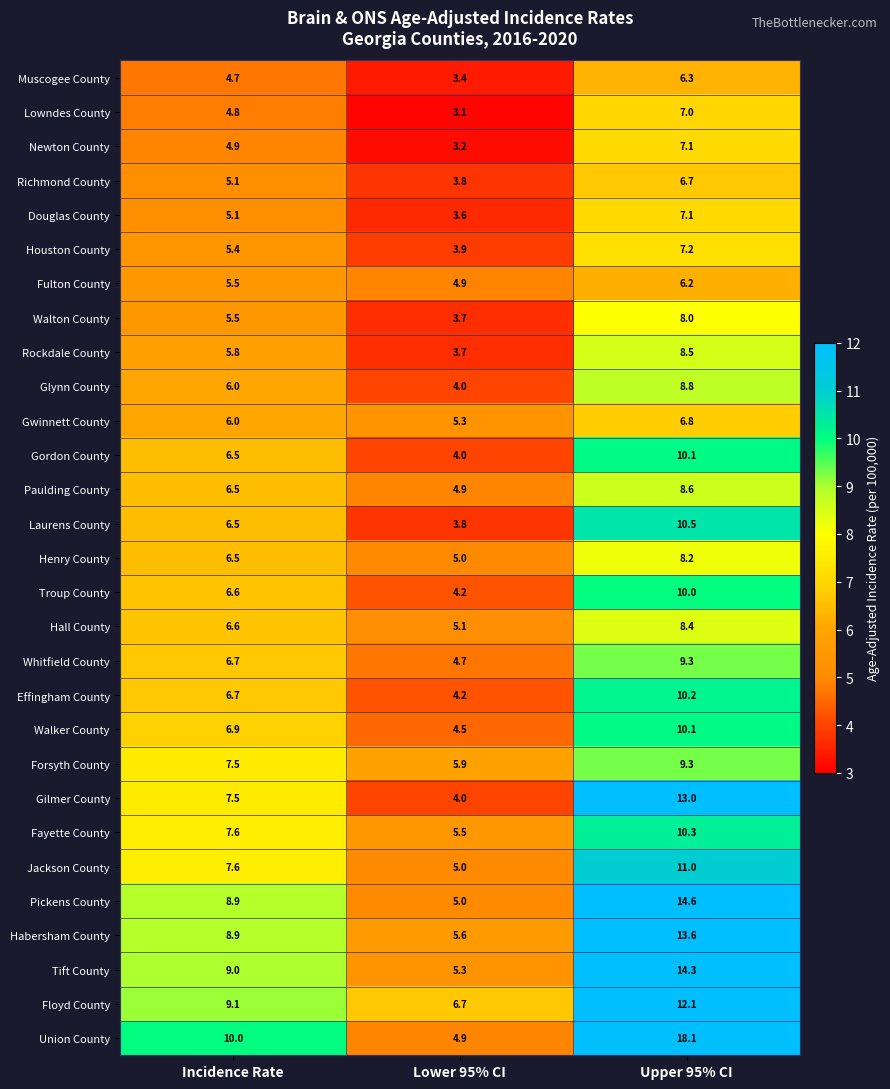

What is the spread (max minus min) of values at Upper 95% CI?

11.9